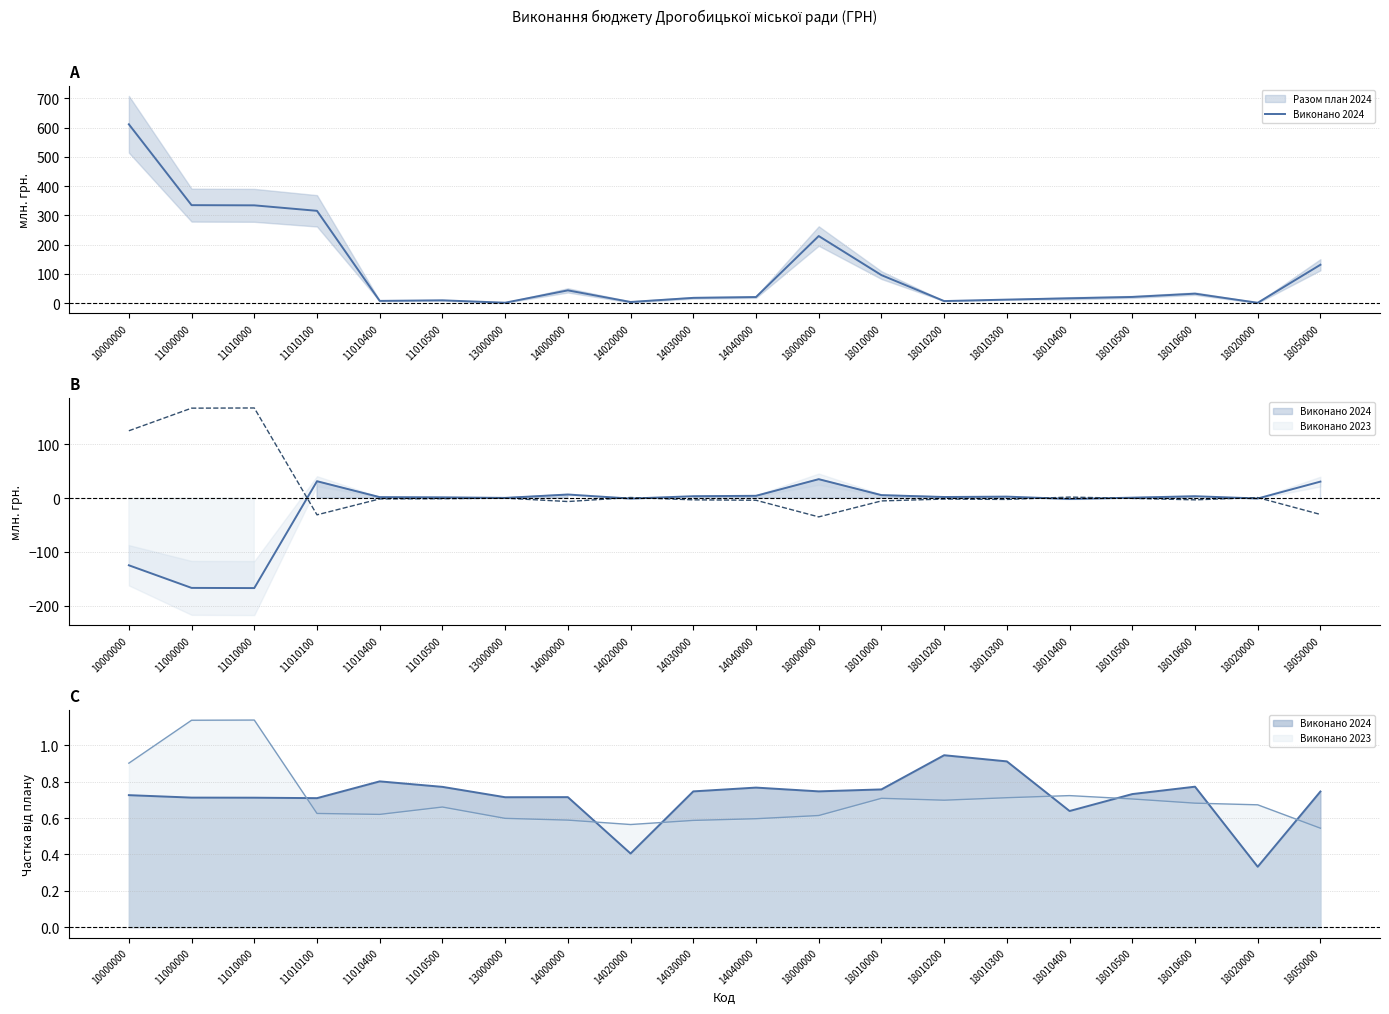

Does the chart have visible grid lines?

Yes